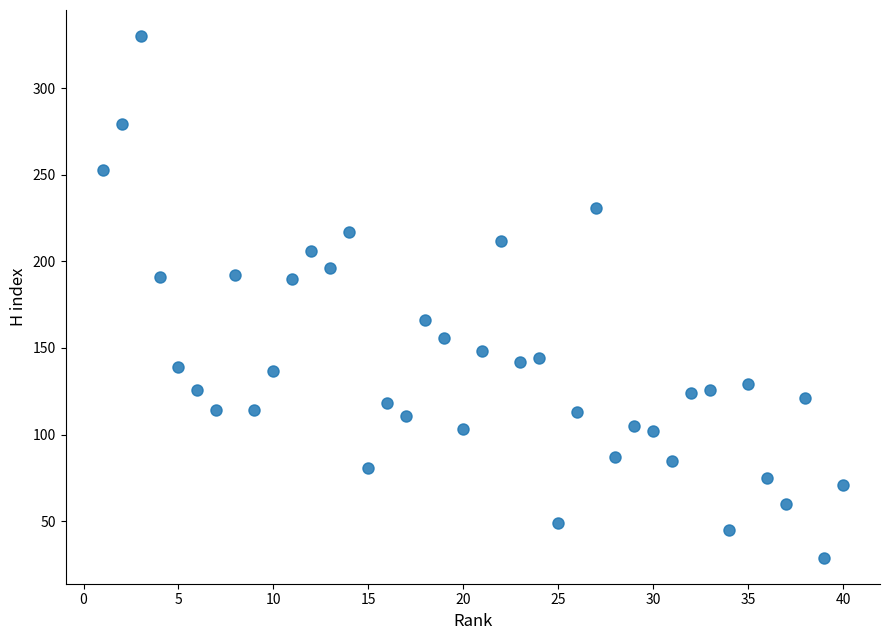

What is the range of X values (max minus min)?

39